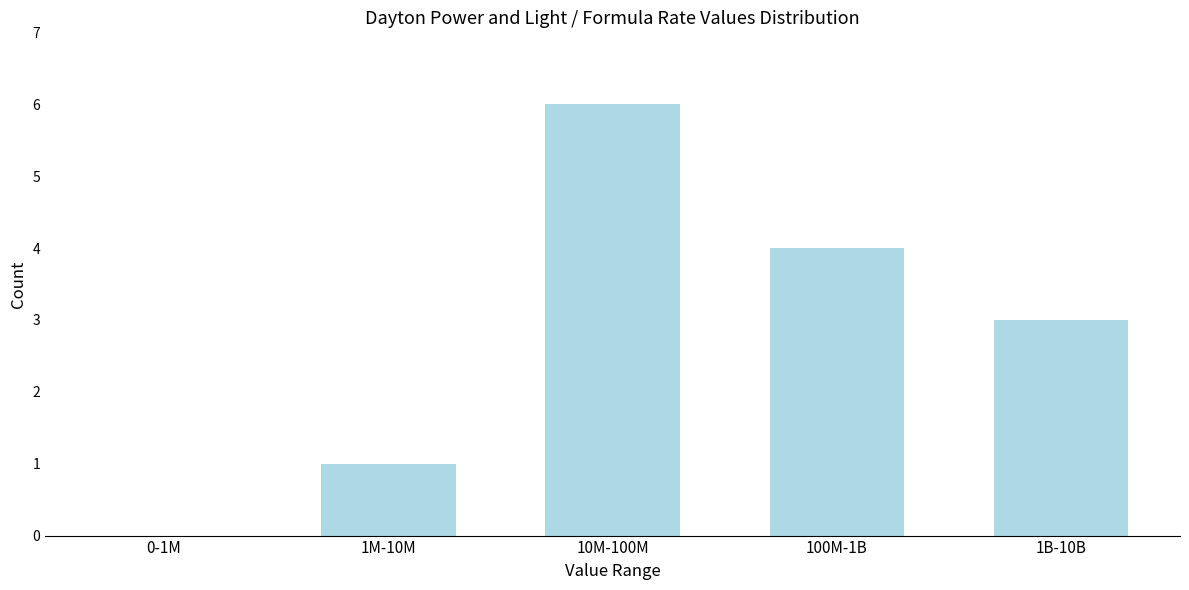

Reading left to right, list all the values displayed in this chart.

0-1M=0	1M-10M=1	10M-100M=6	100M-1B=4	1B-10B=3